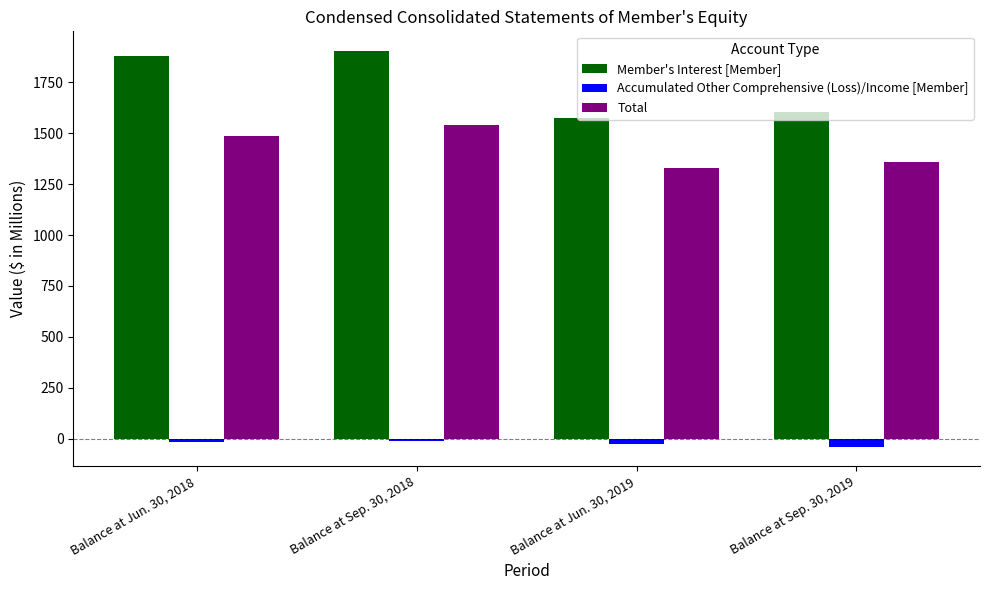

What position from the right is Balance at Jun. 30, 2019?

2